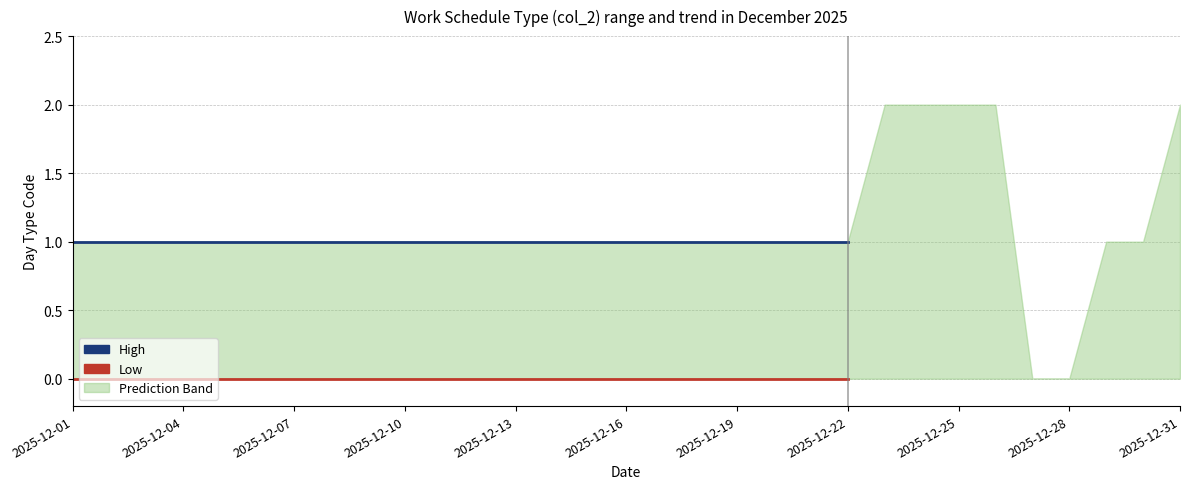

What position from the right is 20?

2